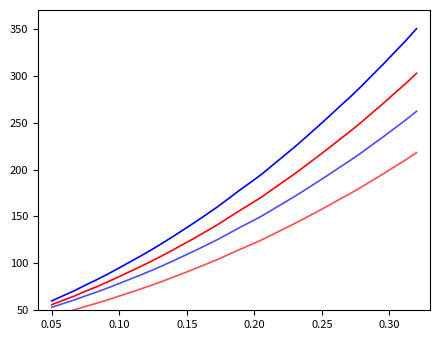

Does the chart display data point markers on the line(s)?

No